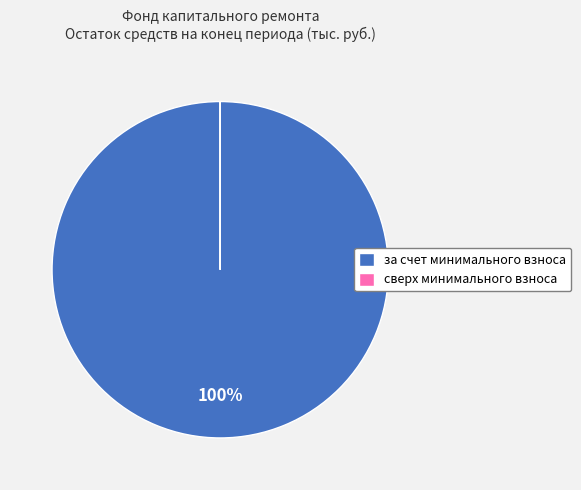

To the nearest percent, what is the average slice percentage?

50%